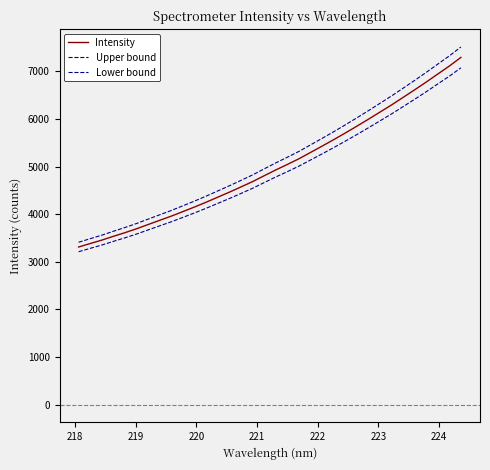

Which series has the largest range (max minus min)?

Upper bound